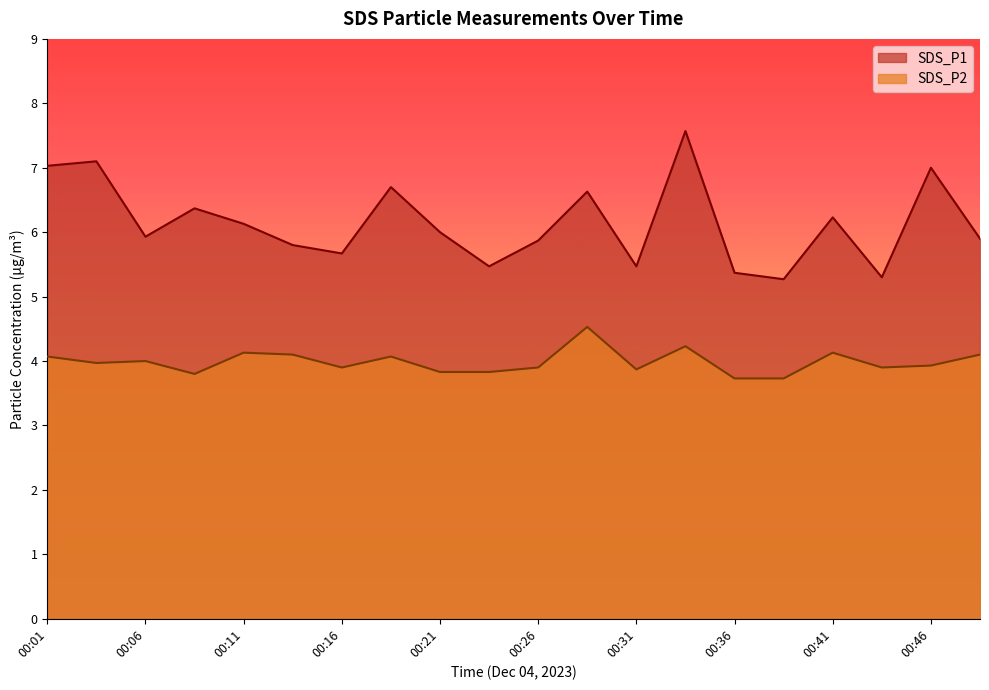

List the labels in order of SDS_P2 value, largest first.

00:28, 00:33, 00:11, 00:41, 00:14, 00:48, 00:01, 00:19, 00:06, 00:04, 00:46, 00:16, 00:26, 00:43, 00:31, 00:21, 00:23, 00:09, 00:36, 00:38